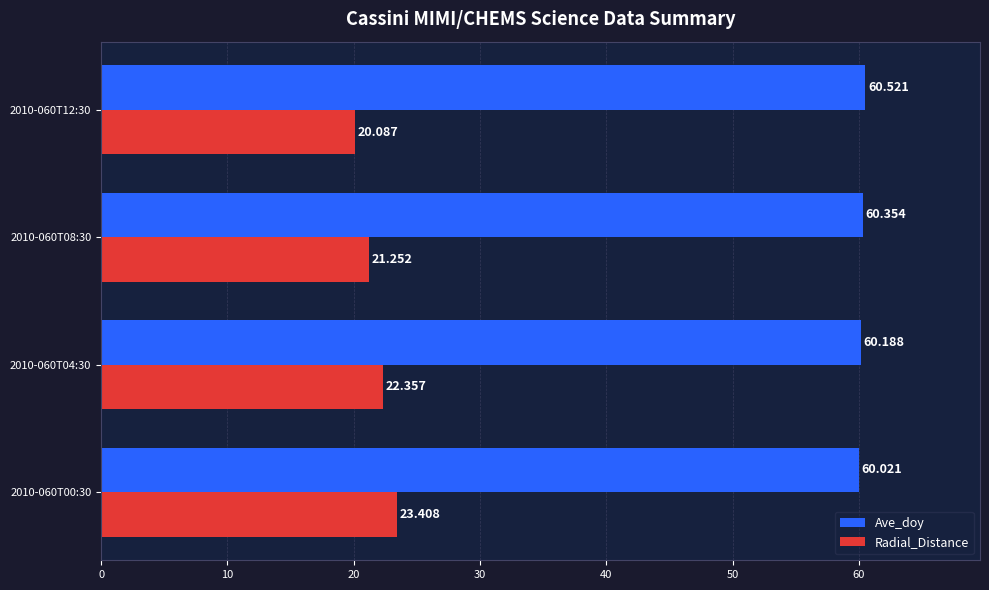

Rank the series by their maximum value, from lowest to highest.

Radial_Distance, Ave_doy